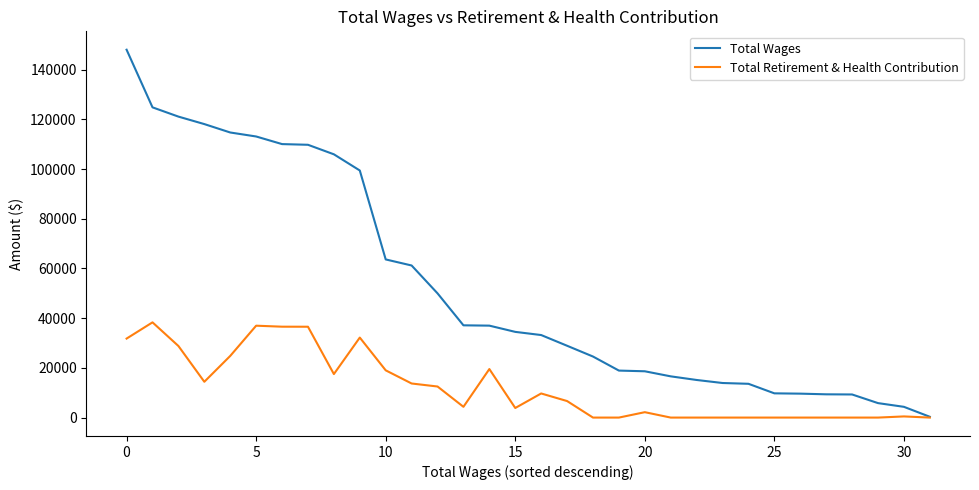

Which series has the largest total across all categories?

Total Wages